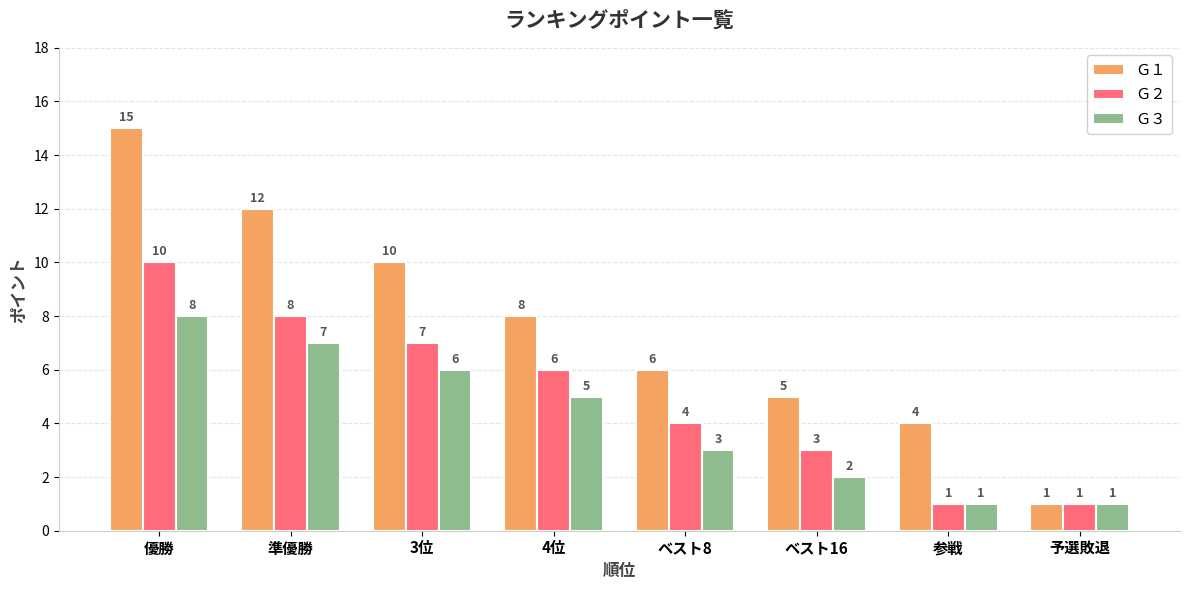

Which series changed the most between ベスト8 and 予選敗退?

Ｇ１